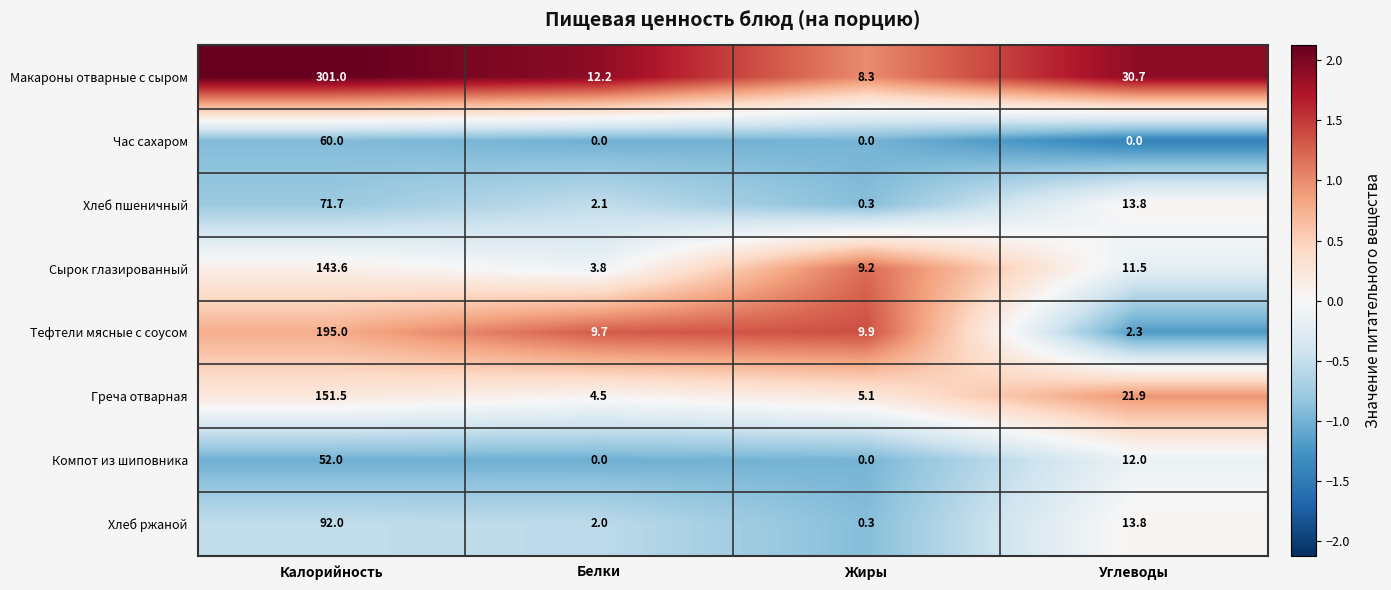

Which series has the widest spread of values?

Макароны отварные с сыром